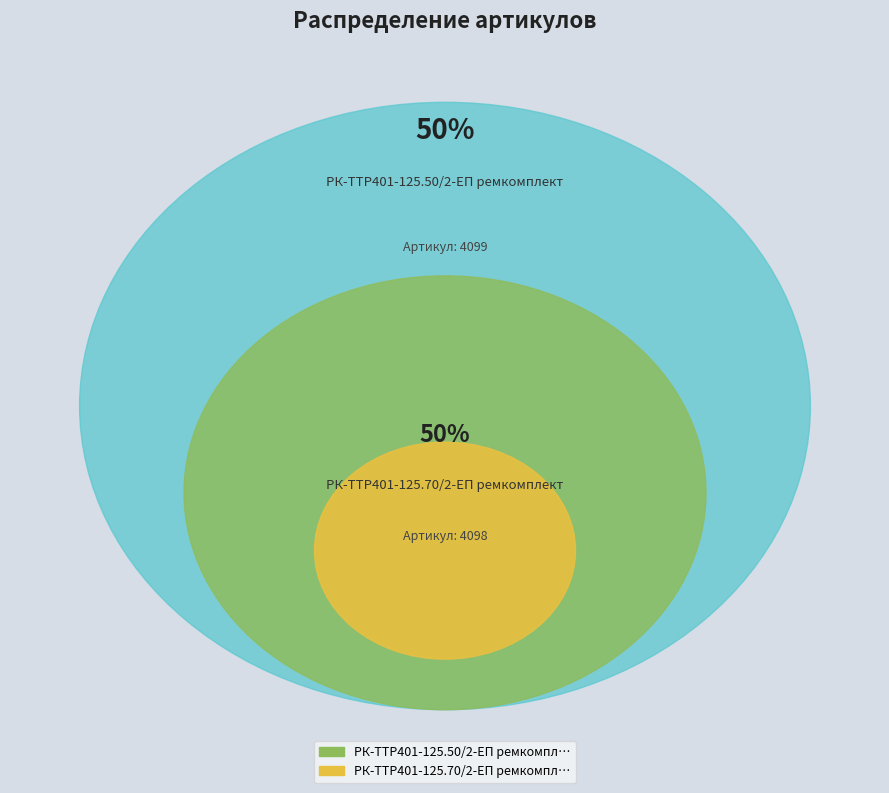

Which has a higher value, РК-TTР401-125.70/2-ЕП ремкомплект or РК-TTР401-125.50/2-ЕП ремкомплект?

РК-TTР401-125.50/2-ЕП ремкомплект